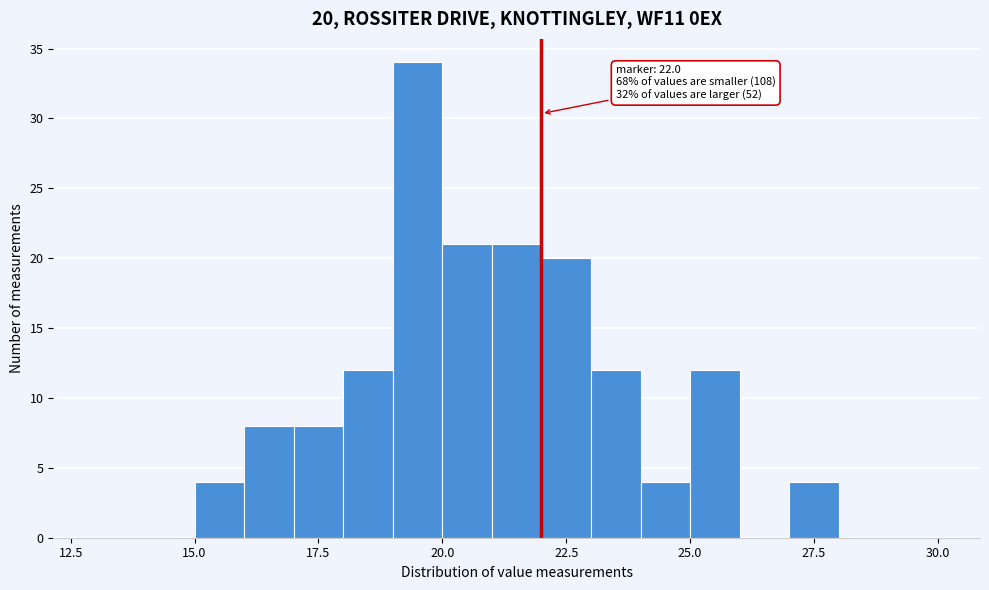

Read against the x-axis, roughly where is the centre of the tallest bar?

19.5